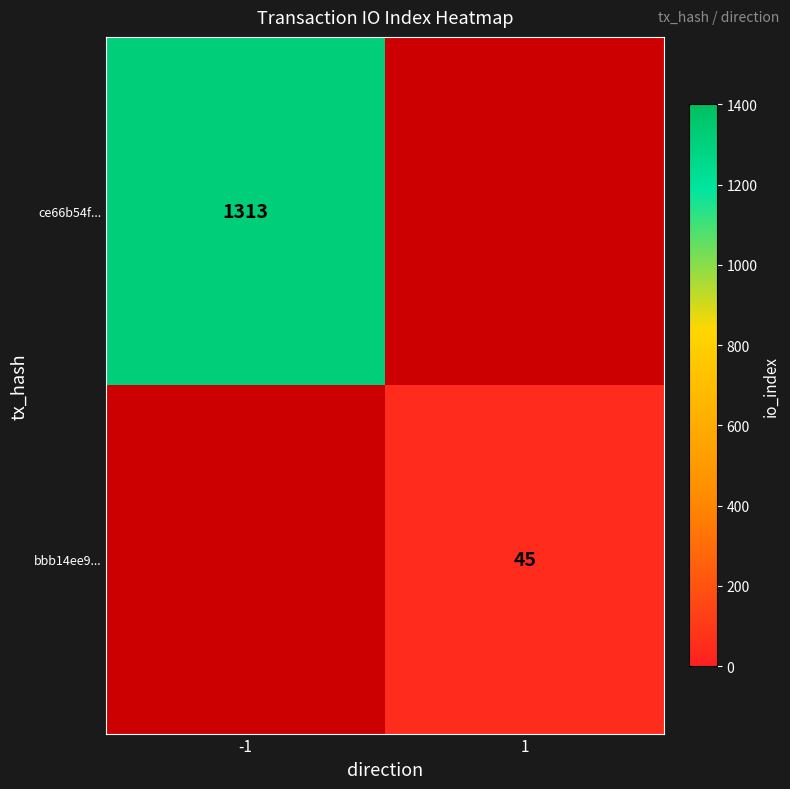

Which has a higher value, 1 or -1?

-1